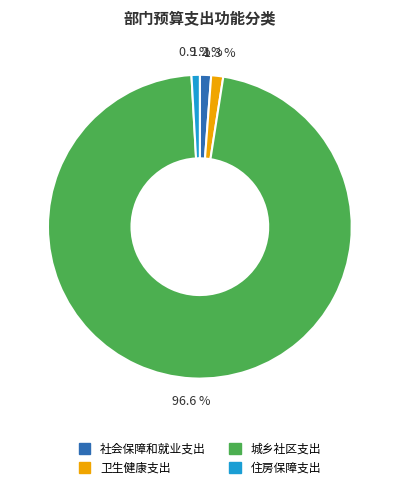

Approximately how many times larger is the value at 住房保障支出 compared to 卫生健康支出?

0.7